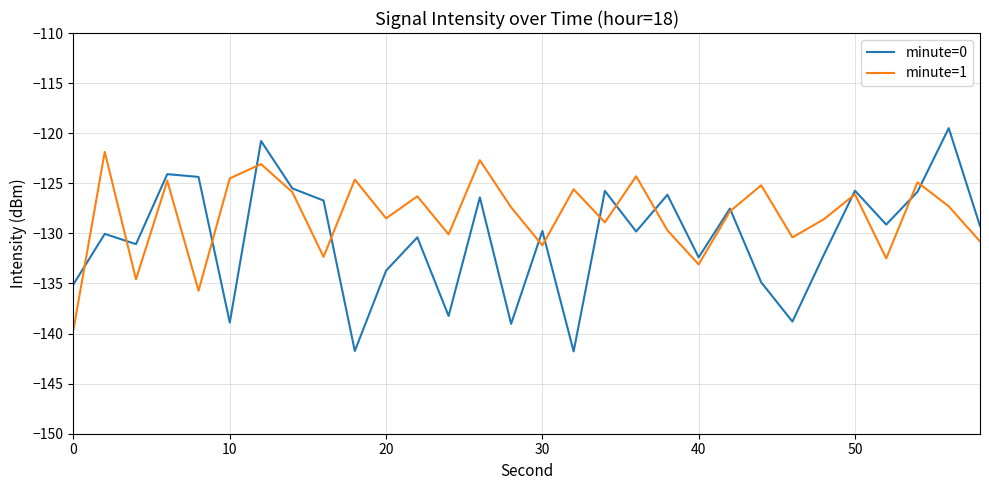

Which series has the widest spread of values?

minute=0